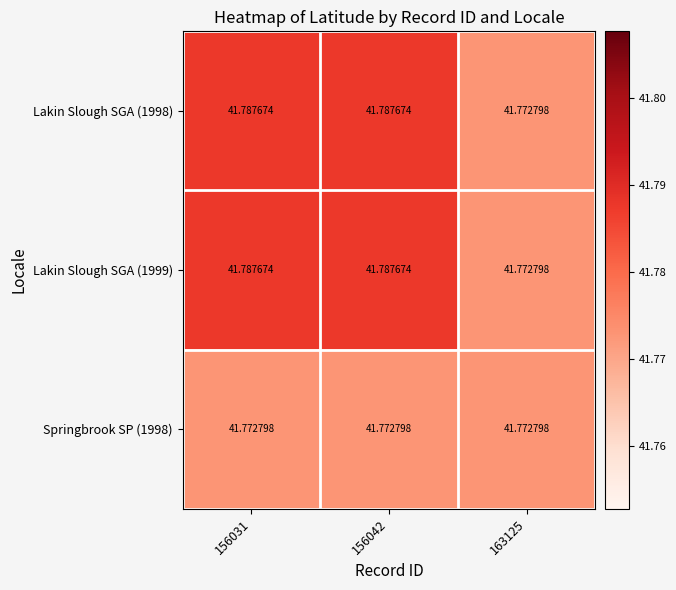

Rank the series by their maximum value, from highest to lowest.

Lakin Slough SGA (1998), Lakin Slough SGA (1999), Springbrook SP (1998)